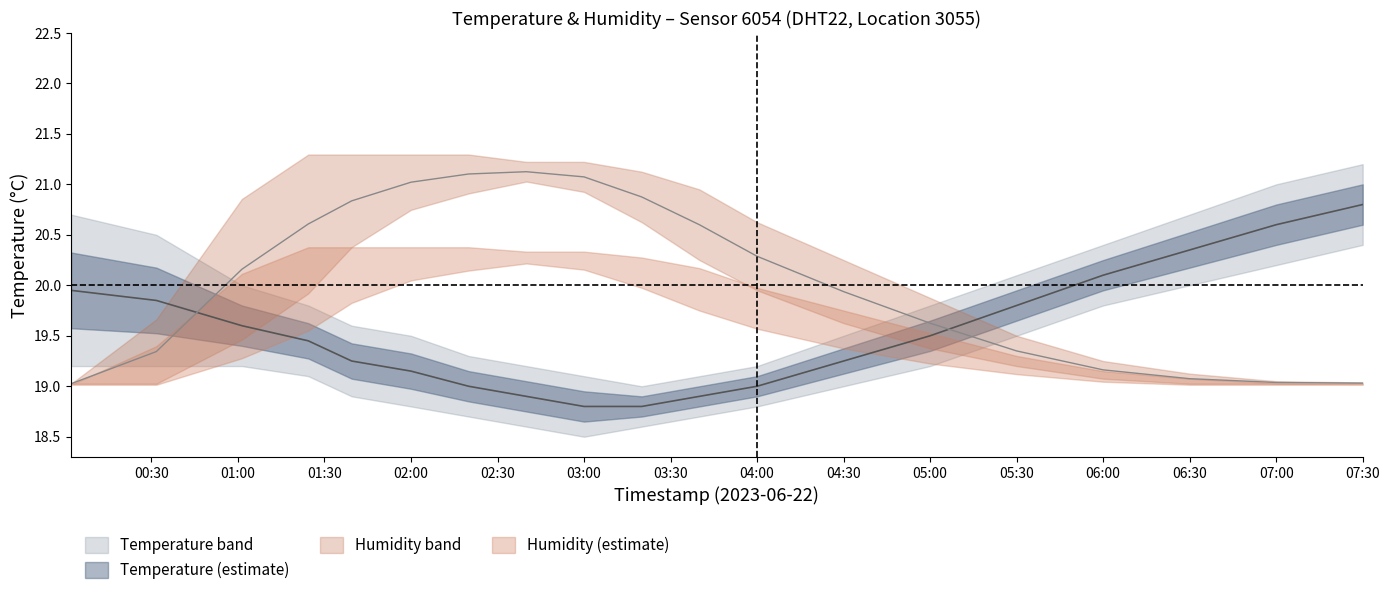

What is the label of the 10th point from the right?

04:30